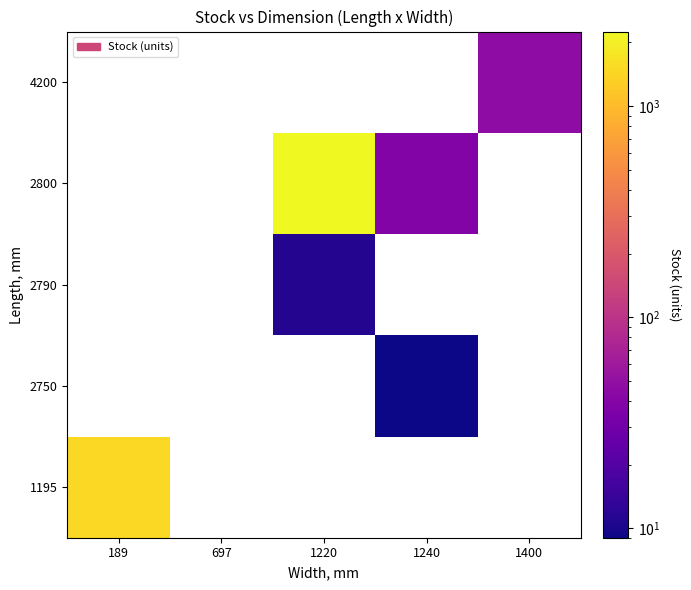

Which has a higher value, 697 or 1400?

1400